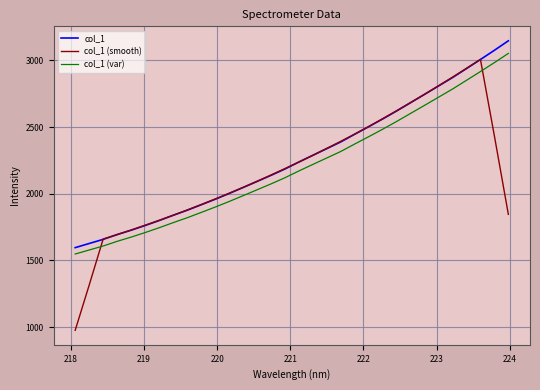

True or false: col_1 (var) and col_1 intersect in this chart.

False